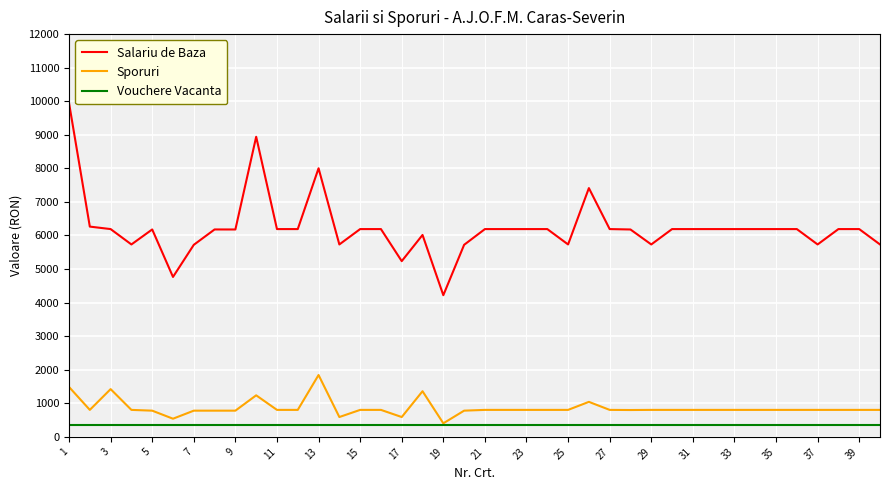

List the series in order of their peak value, lowest first.

Vouchere Vacanta, Sporuri, Salariu de Baza